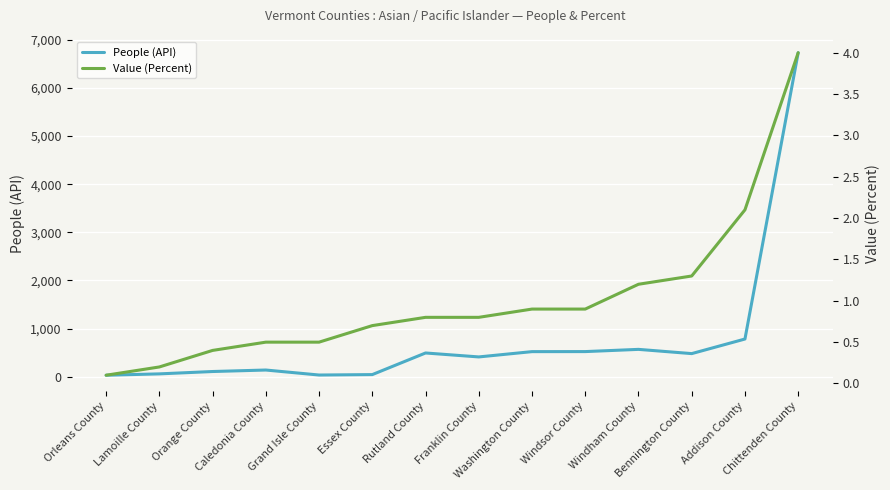

Is it true that Value (Percent) equals 1.5 at Washington County?

False